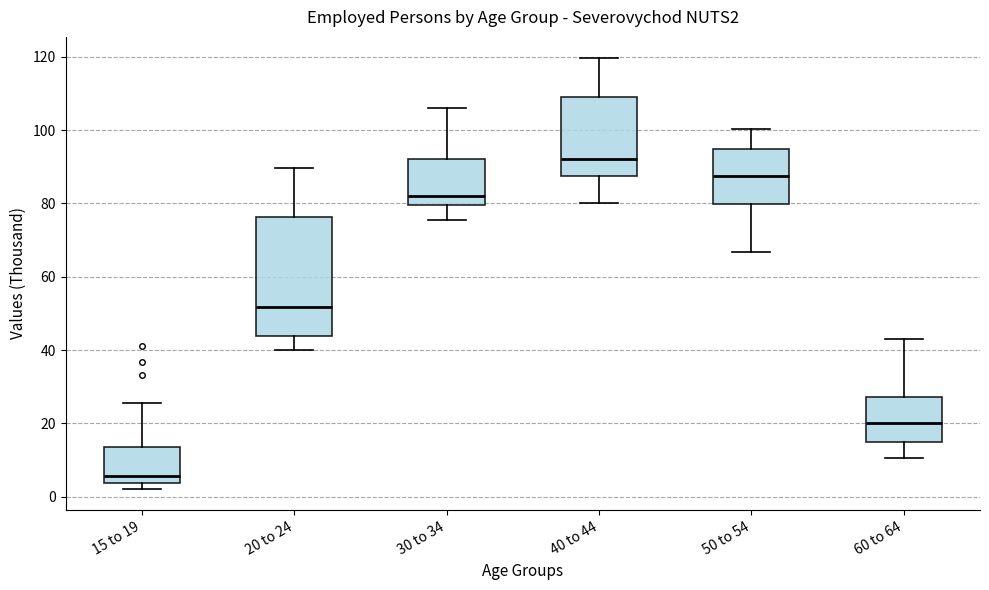

Comparing the boxes themselves (not the whiskers), which one is the tallest?

20 to 24